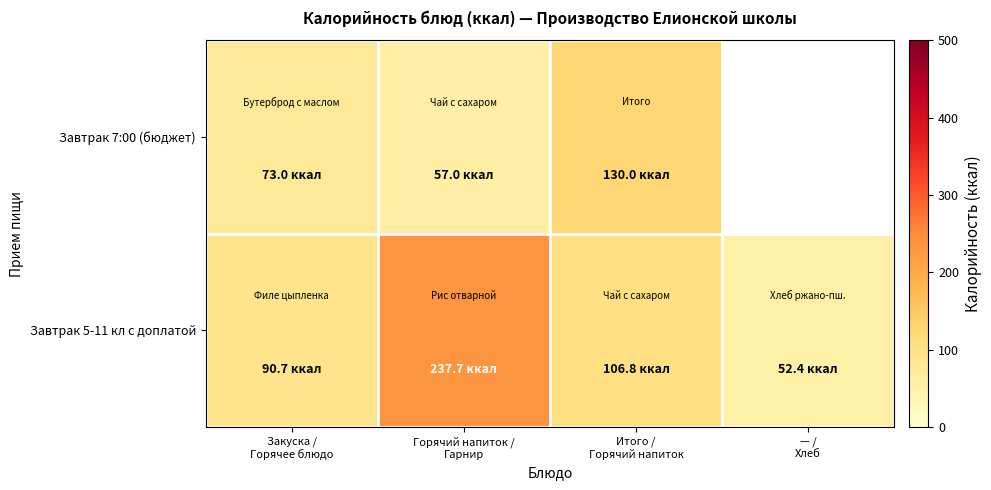

Count the number of data series in this chart.

2